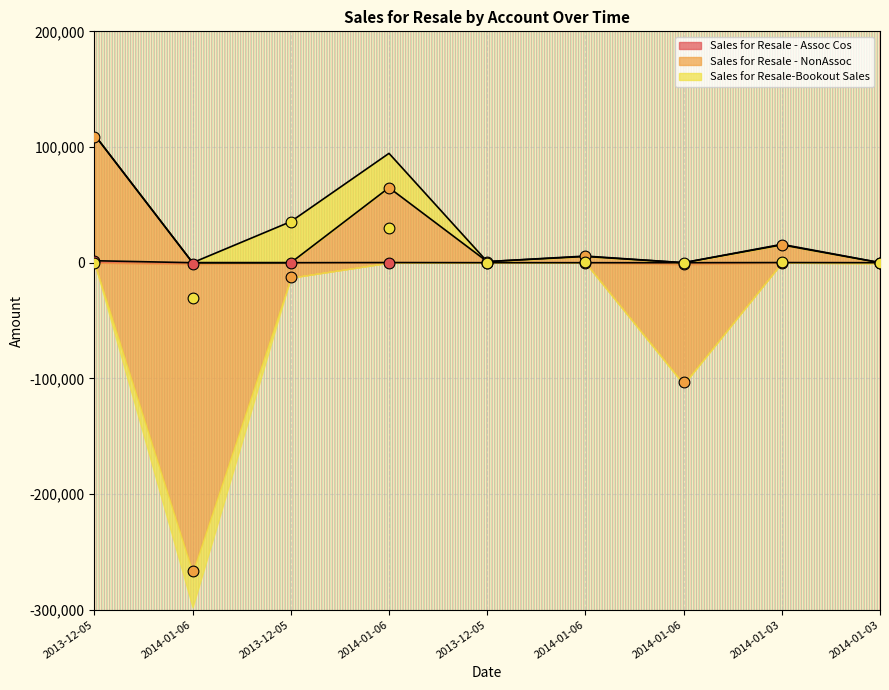

What is the total value across all series at 2014-01-03?

15902.2